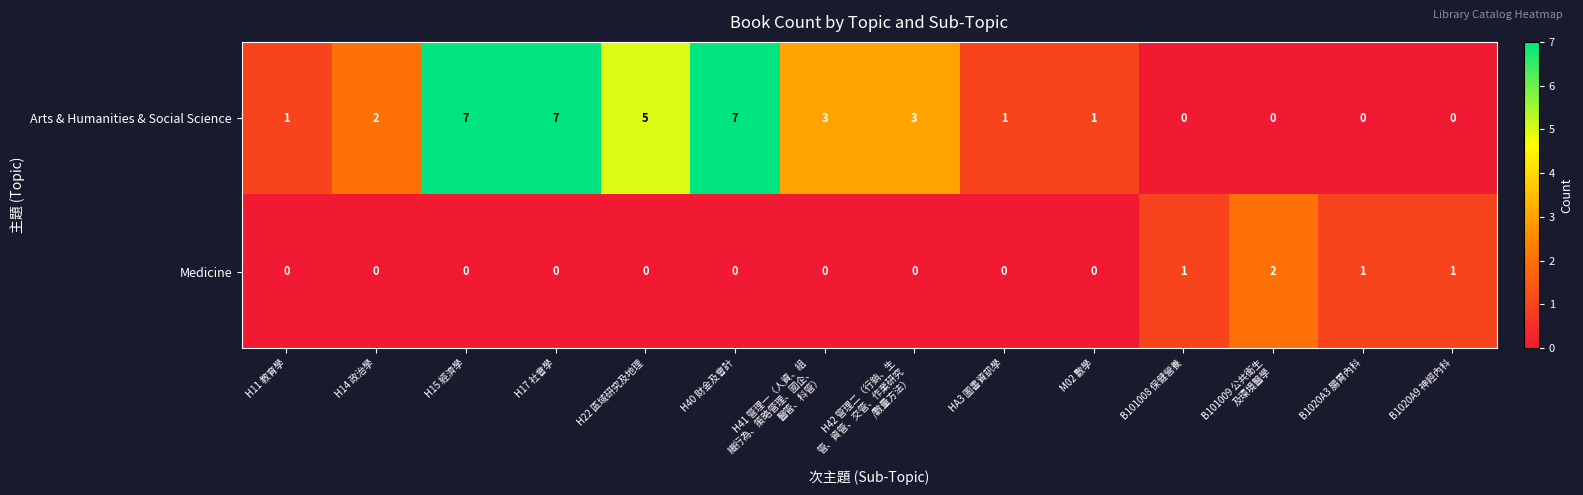

What is the sum of all Medicine values?

5